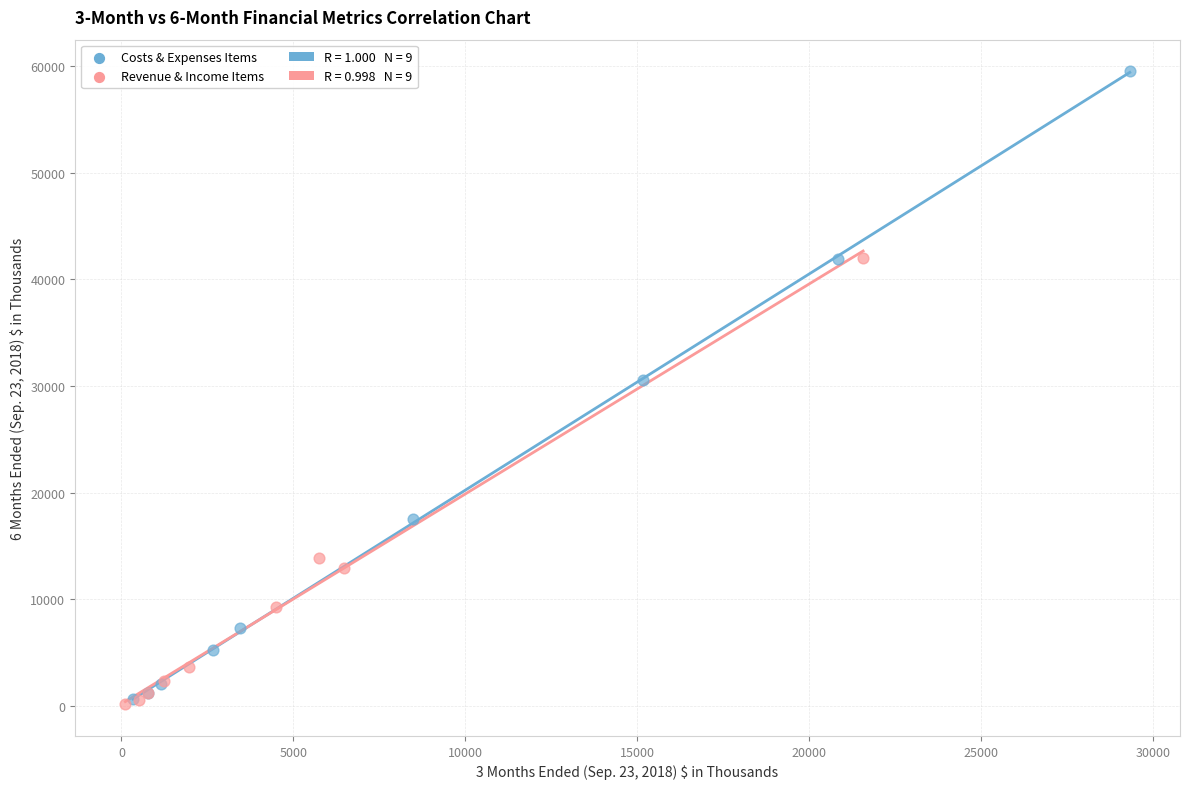

Which series has the widest spread of Y values?

Costs & Expenses Items